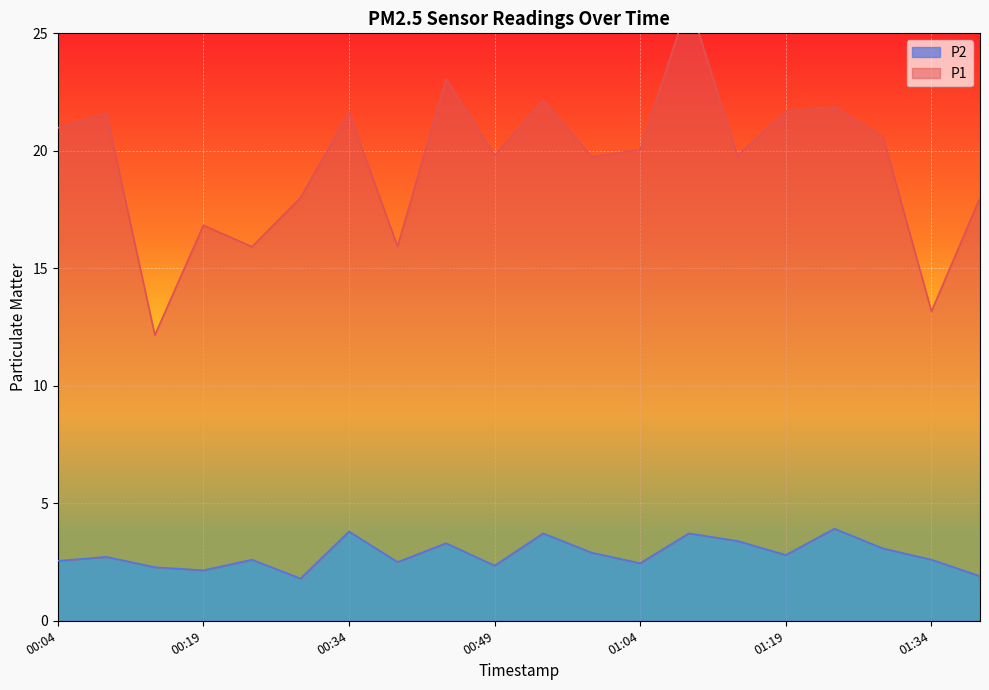

The P2 series shows 2.8 at 01:19. True or false?

True